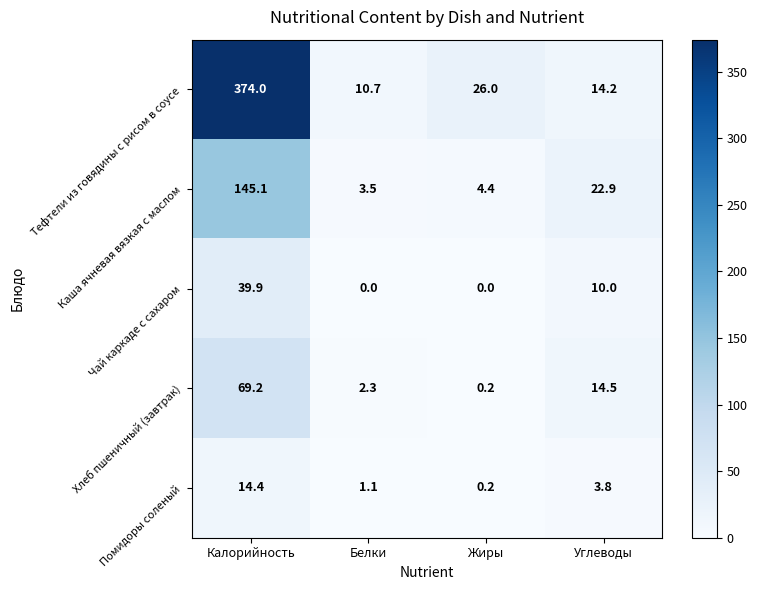

At which label does Помидоры соленый first exceed 3?

Калорийность